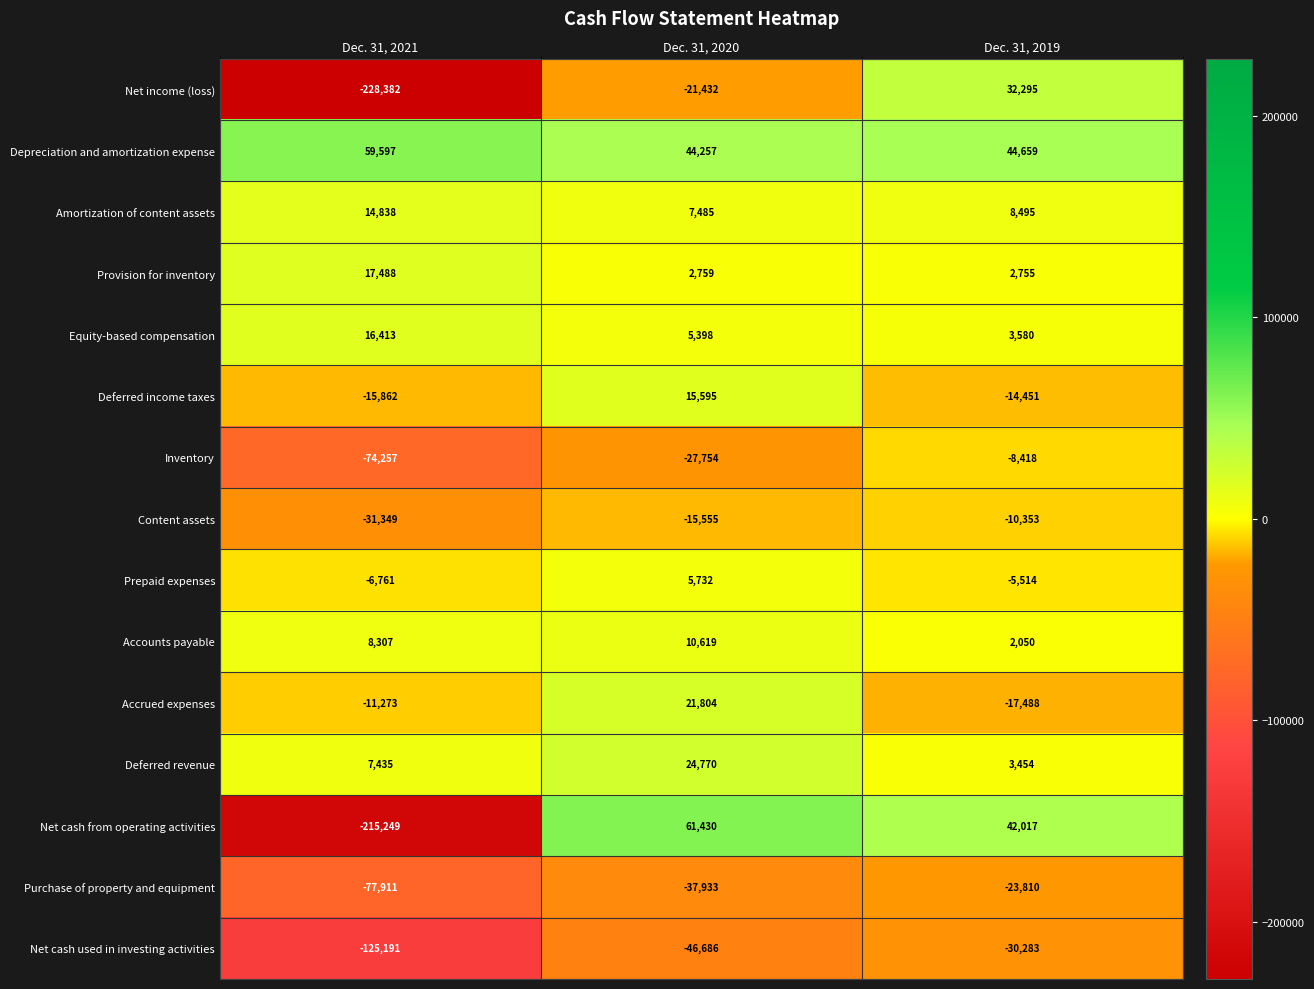

At which label does Amortization of content assets reach its minimum?

Dec. 31, 2020